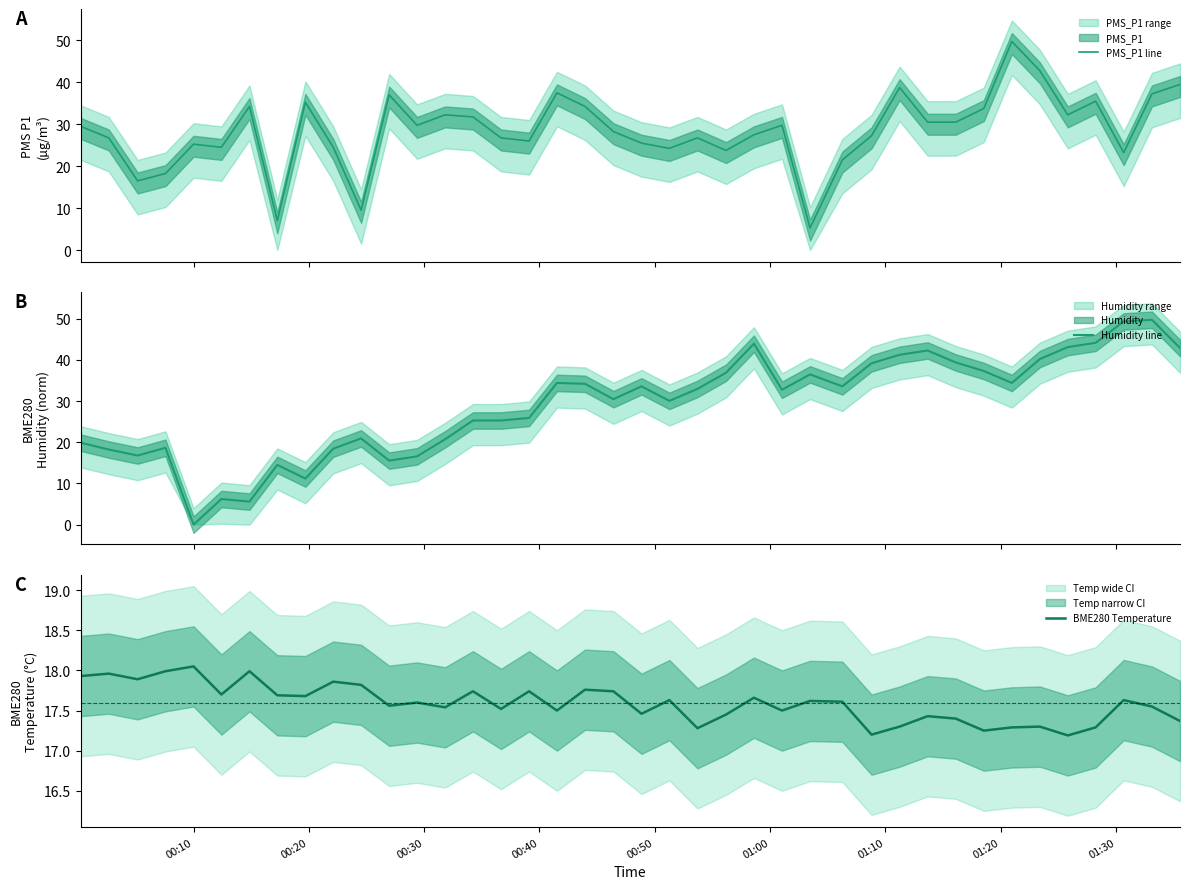

In PMS_P1 line, how many points are lower than both neighbors (excluding endpoints)?

11